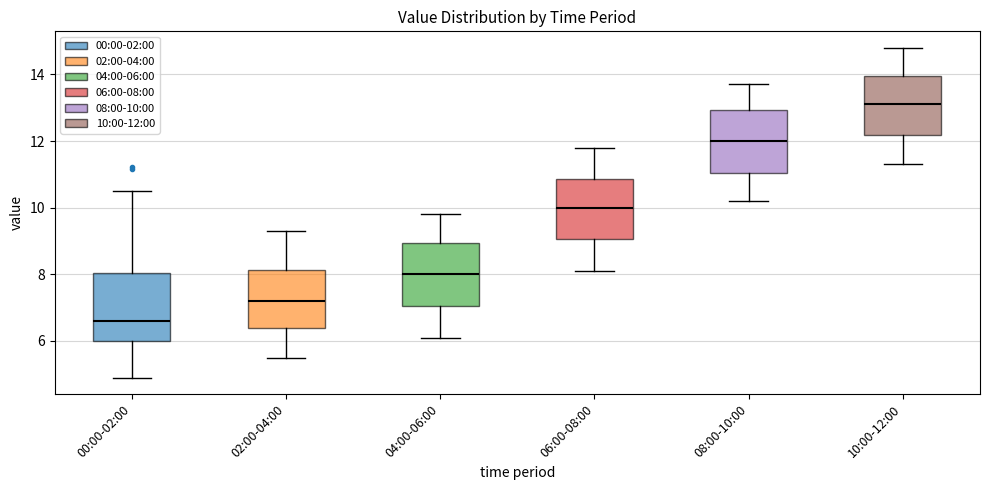

Which box has the lowest median line?

00:00-02:00